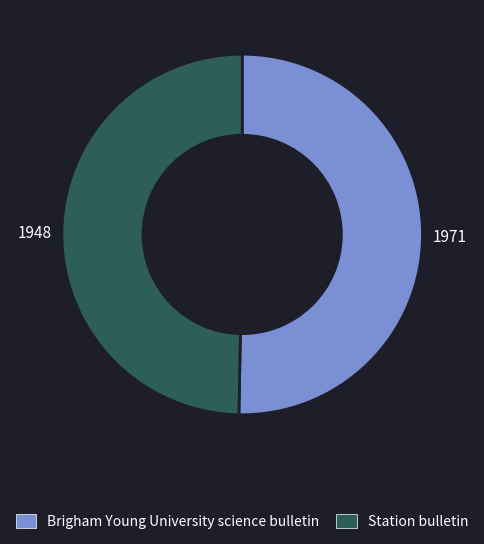

Which category has the biggest portion of the pie?

Brigham Young University science bulletin